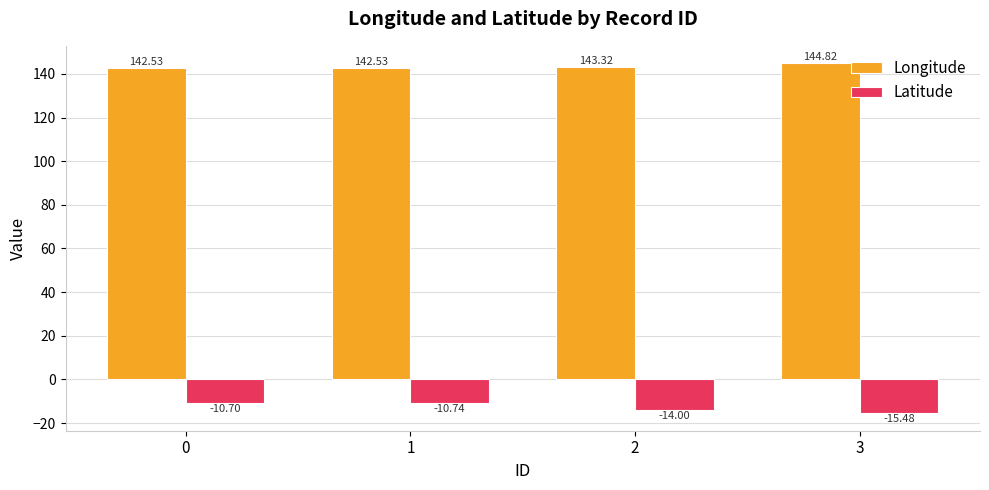

True or false: Latitude has a value of -10.7 at 1.

True